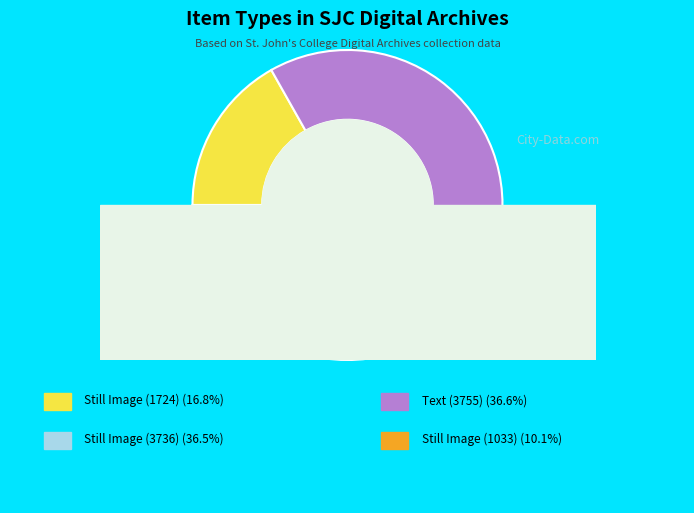

What is the change in value from Still Image (1724) to Still Image (1033)?

-691